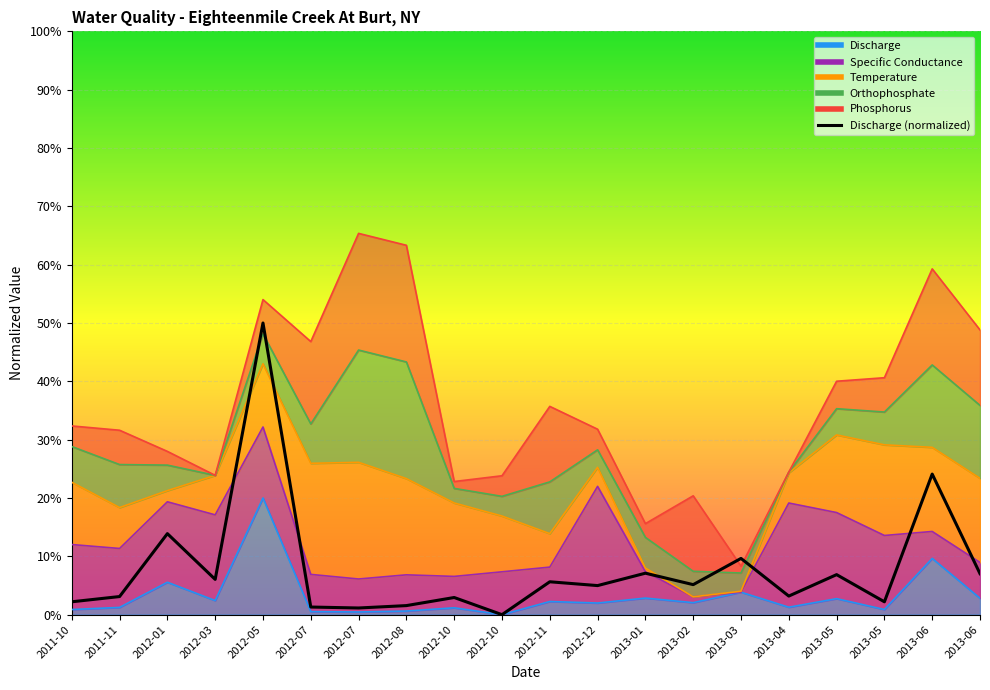

Which has a higher value, 2012-01 or 2011-11?

2012-01